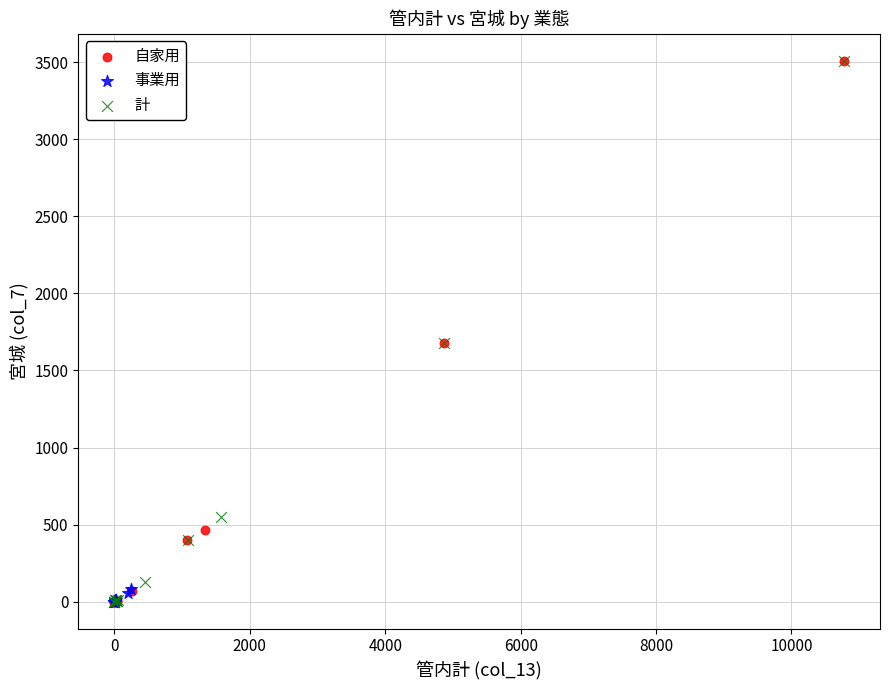

What are all the series names shown in the legend?

自家用, 事業用, 計